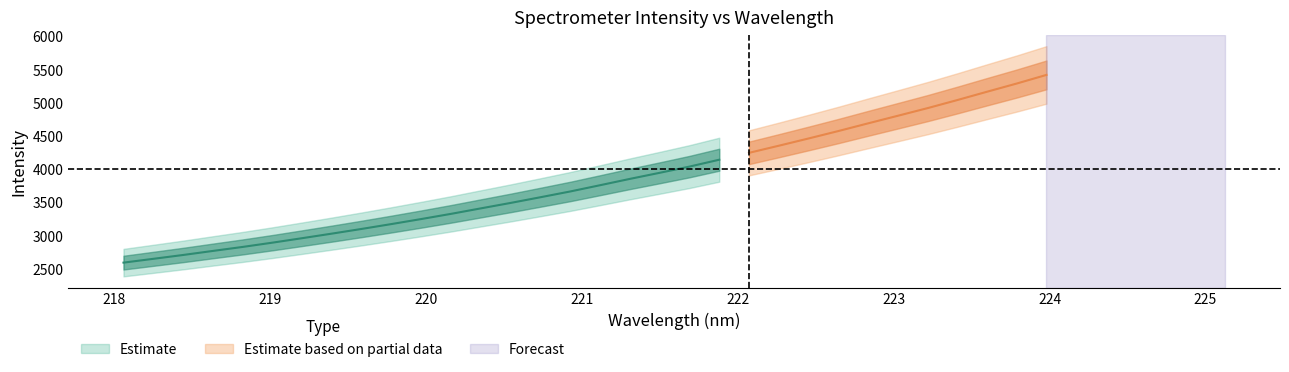

Is it true that y equals 3409.8 at 12?

True